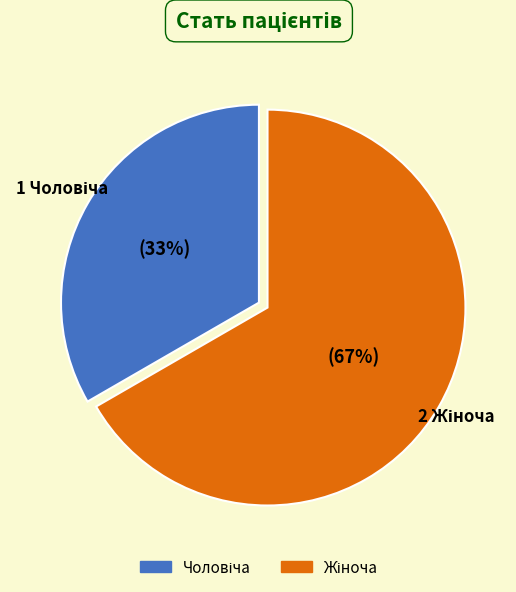

To the nearest percent, what is the average slice percentage?

50%